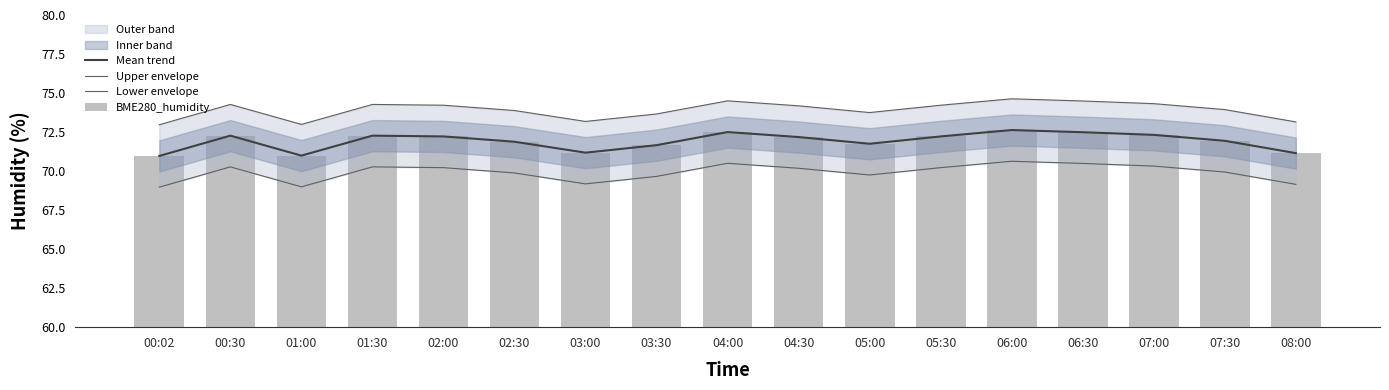

Between 01:00 and 08:00, which series saw the biggest shift?

Mean trend